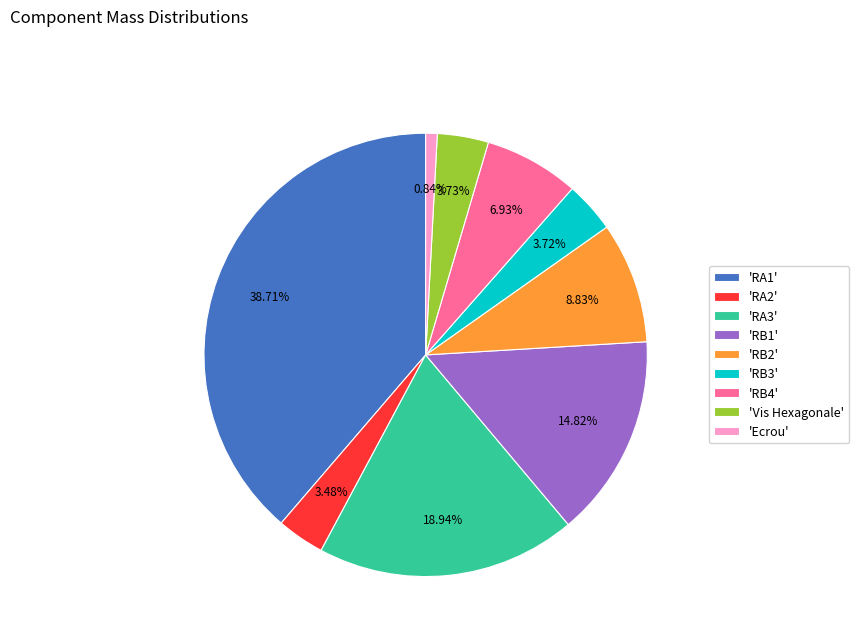

What is the smallest slice in the pie chart?

'Ecrou'